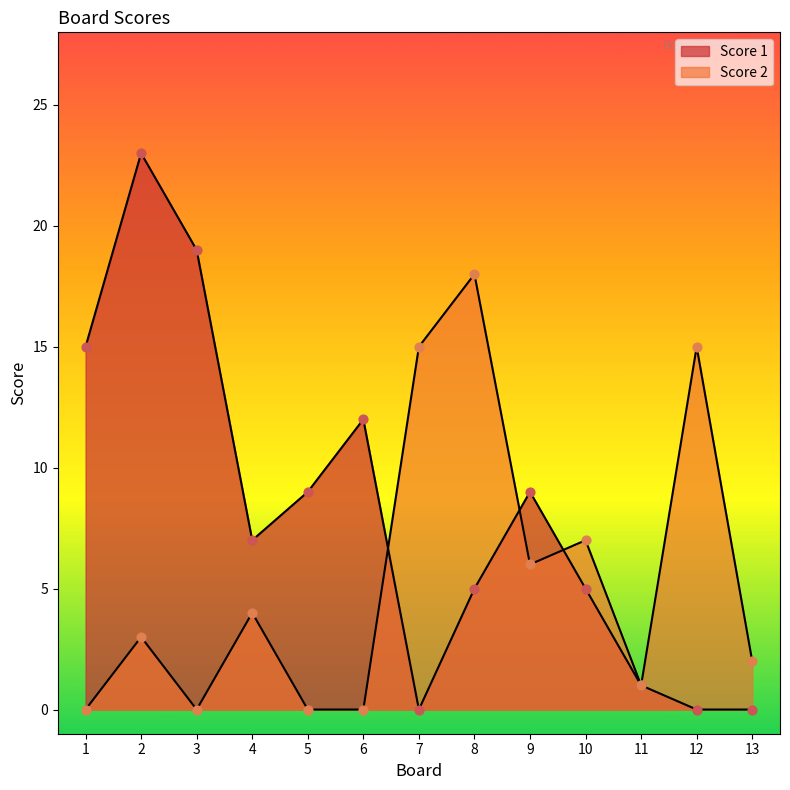

At how many categories does at least one series exceed 19?

1